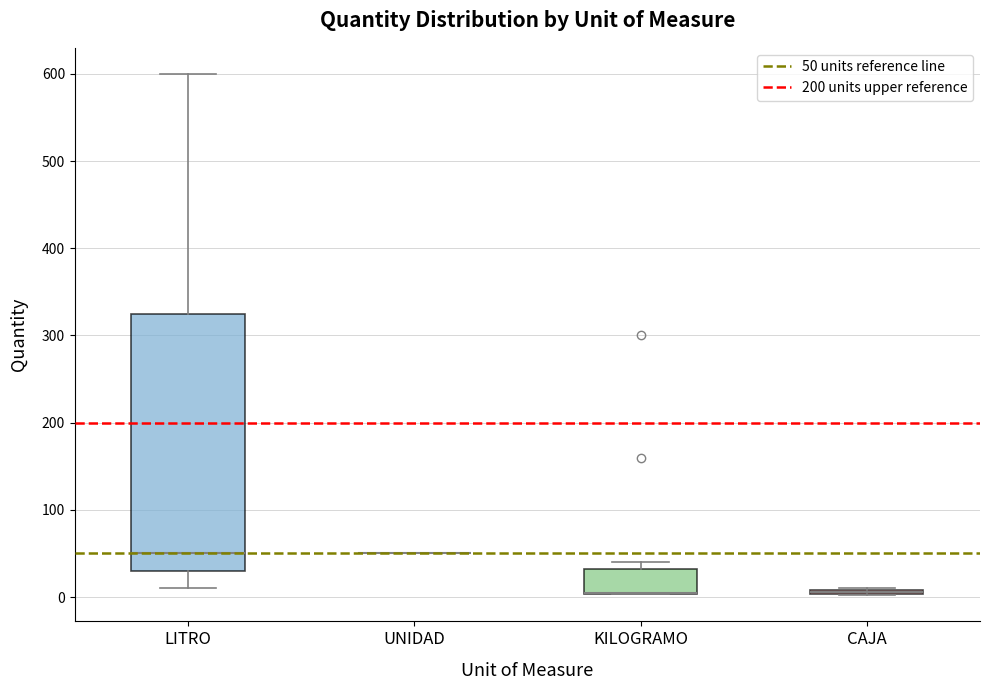

Which box is the tallest, from its lower edge to its upper edge?

LITRO